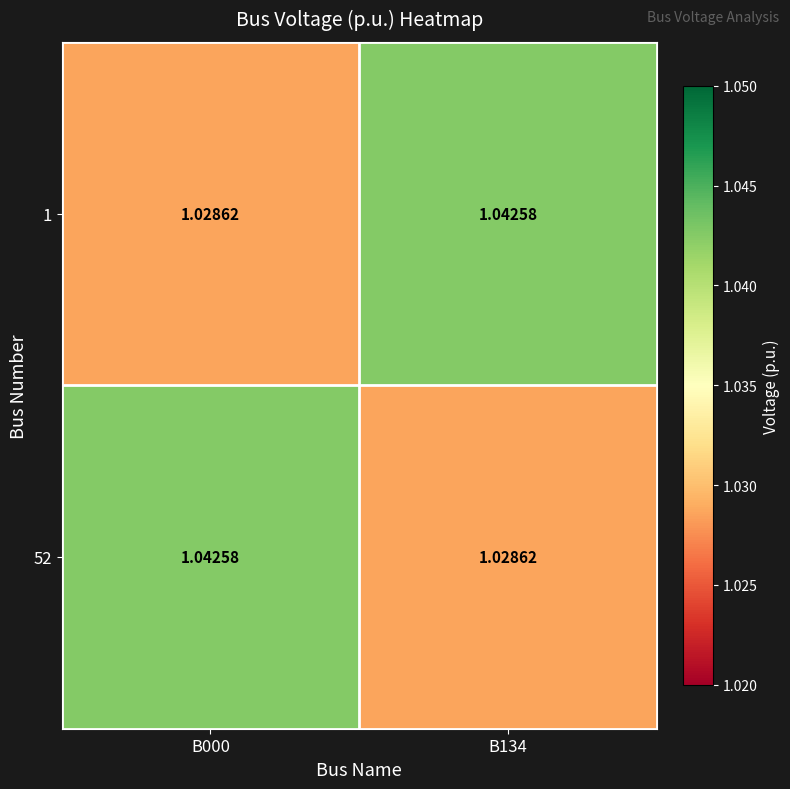

Count the number of categories in the chart.

2